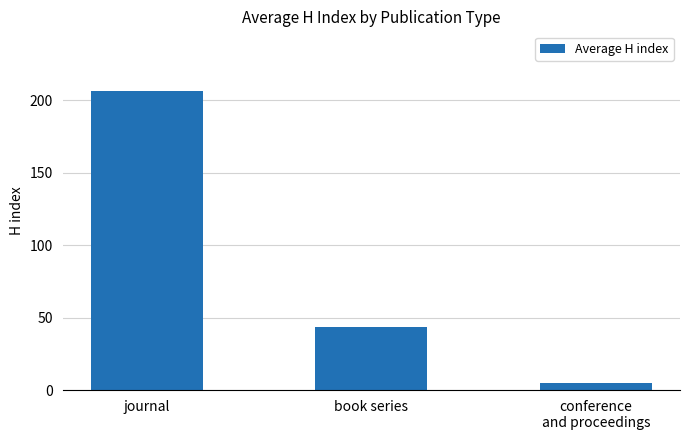

Rank the categories by value from highest to lowest.

journal, book series, conference
and proceedings